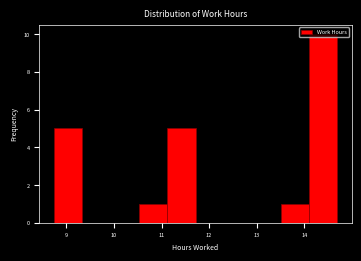

Which range on the x-axis has the tallest bar?

14.1 to 14.7